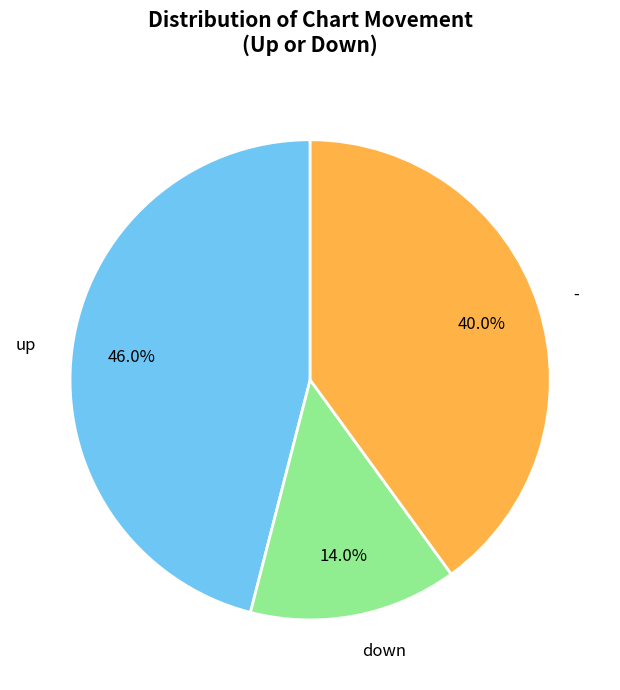

Does any single category account for the majority?

No